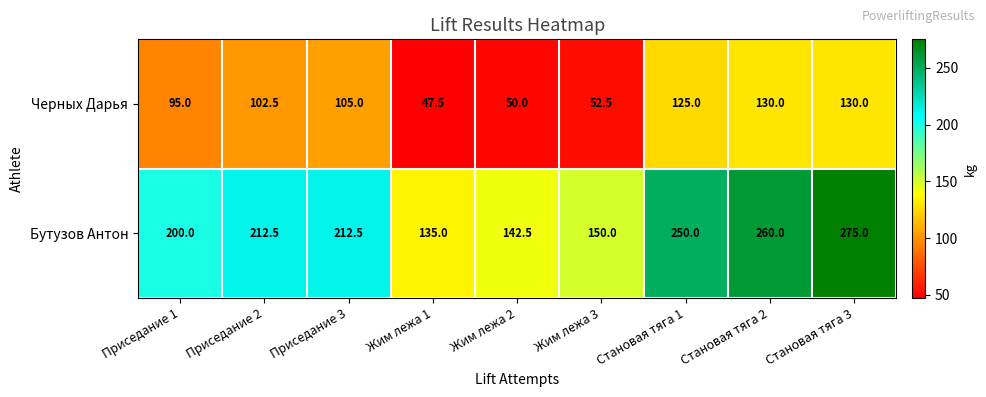

List the series in order of their overall mean, lowest first.

Черных Дарья, Бутузов Антон